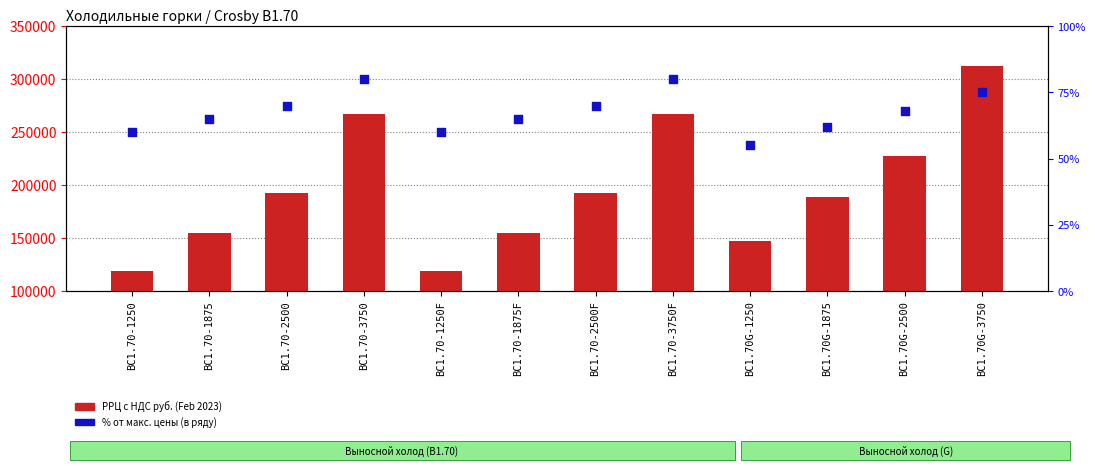

Which series contains the lowest Y value?

% от макс. цены